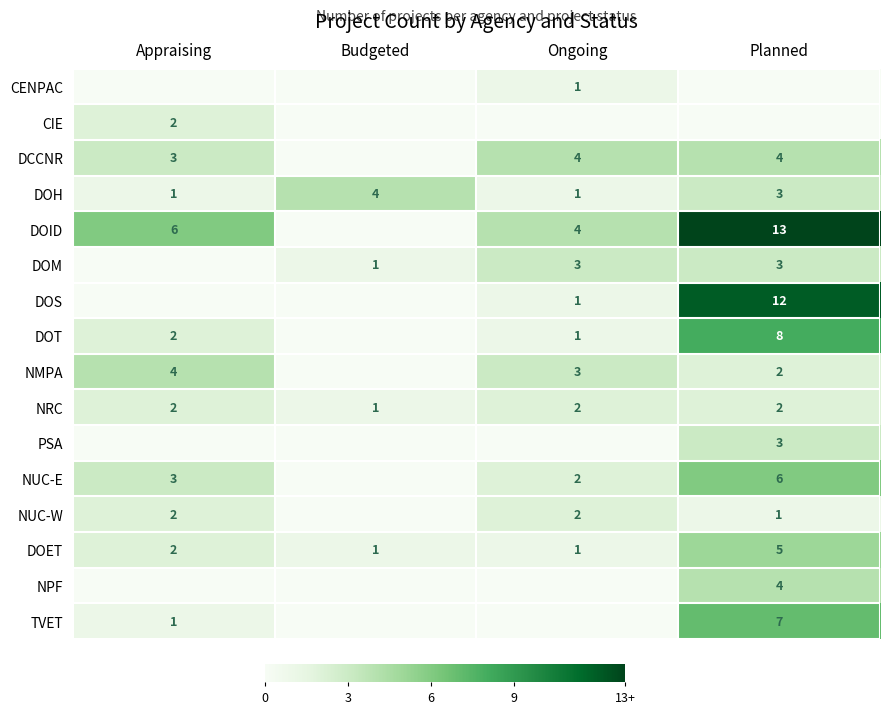

Is the value of NUC-E at Ongoing greater than the value of DOH at Planned?

No